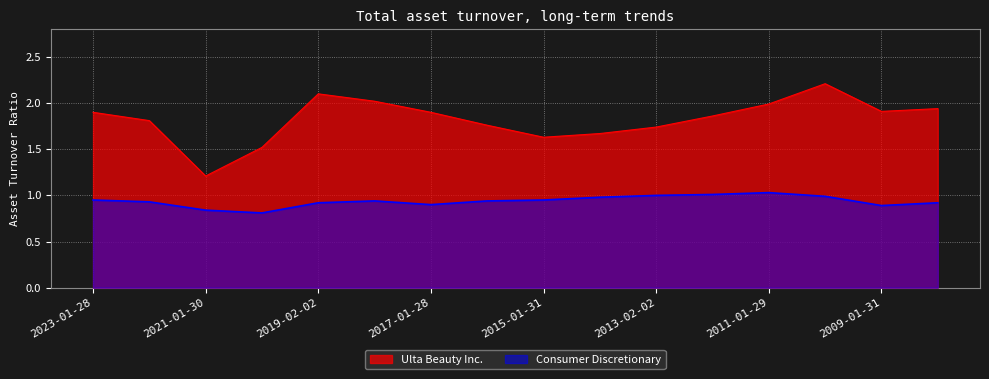

Reading left to right, what are all the values shown in this chart?

Ulta Beauty Inc.: 2023-01-28=1.9	2022-01-29=1.8	2021-01-30=1.2	2020-02-01=1.5	2019-02-02=2.1	2018-02-03=2.0	2017-01-28=1.9	2016-01-30=1.8	2015-01-31=1.6	2014-02-01=1.7	2013-02-02=1.7	2012-01-28=1.9	2011-01-29=2.0	2010-01-30=2.2	2009-01-31=1.9	2008-02-02=1.9
Consumer Discretionary: 2023-01-28=0.9	2022-01-29=0.9	2021-01-30=0.8	2020-02-01=0.8	2019-02-02=0.9	2018-02-03=0.9	2017-01-28=0.9	2016-01-30=0.9	2015-01-31=0.9	2014-02-01=1.0	2013-02-02=1.0	2012-01-28=1.0	2011-01-29=1.0	2010-01-30=1.0	2009-01-31=0.9	2008-02-02=0.9